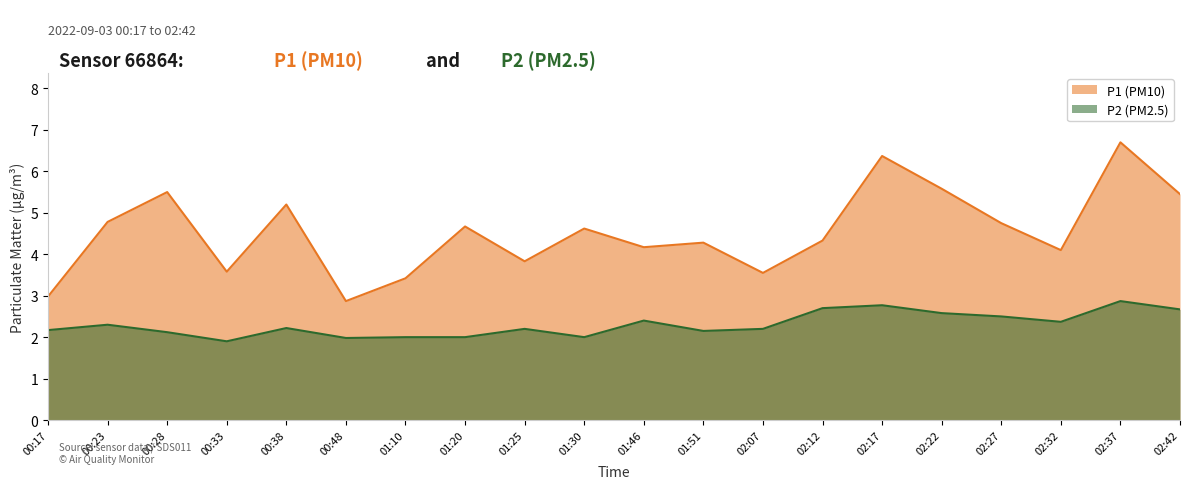

How many lines are shown in the chart?

2